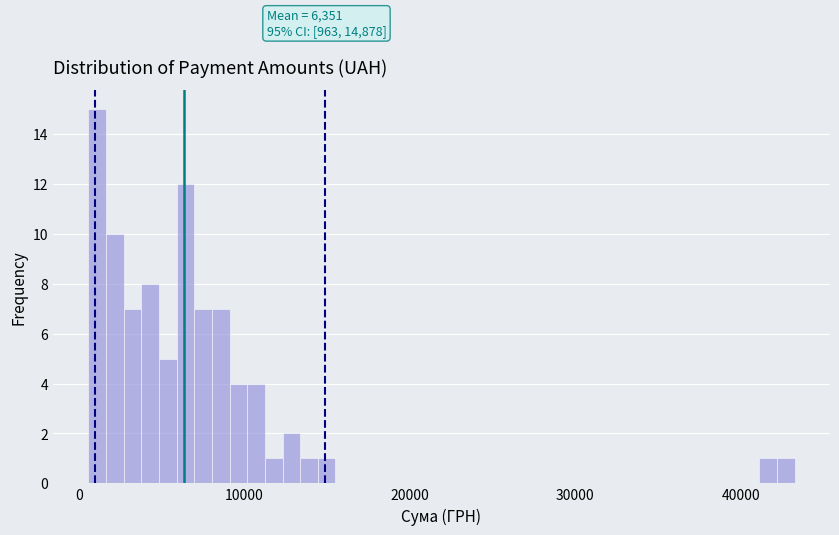

Around what value on the x-axis is the tallest bar? Give the approximate position of its centre, as read against the axis.

1000